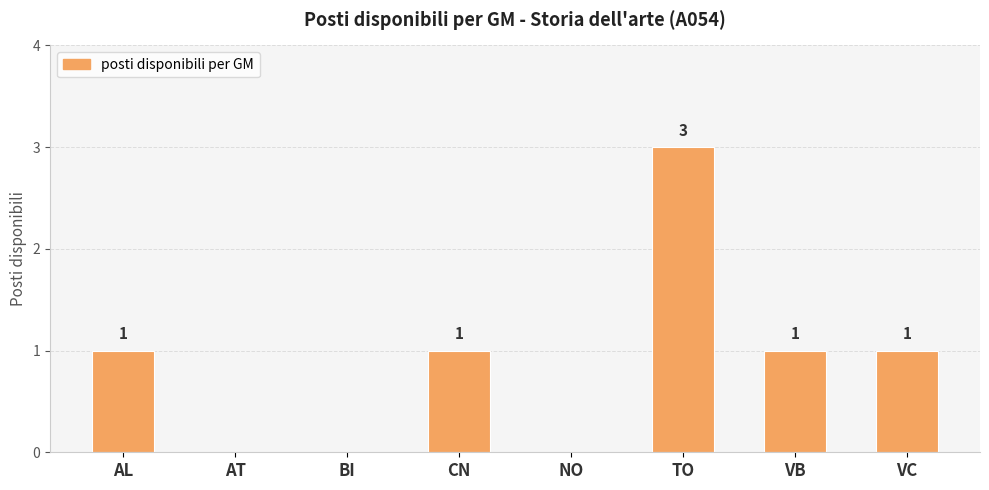

What is the sum of the values at AL and TO?

4